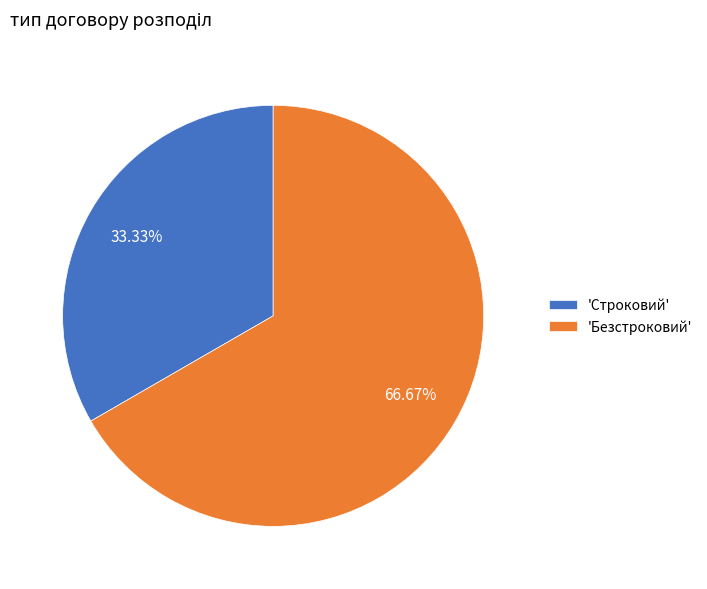

Do 'Безстроковий' and 'Строковий' together represent more than half of the pie?

Yes